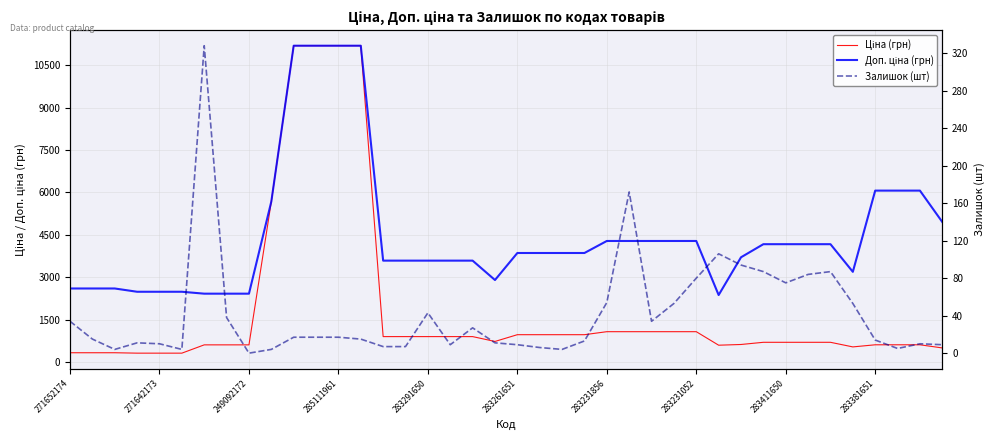

How many series are shown in this chart?

3